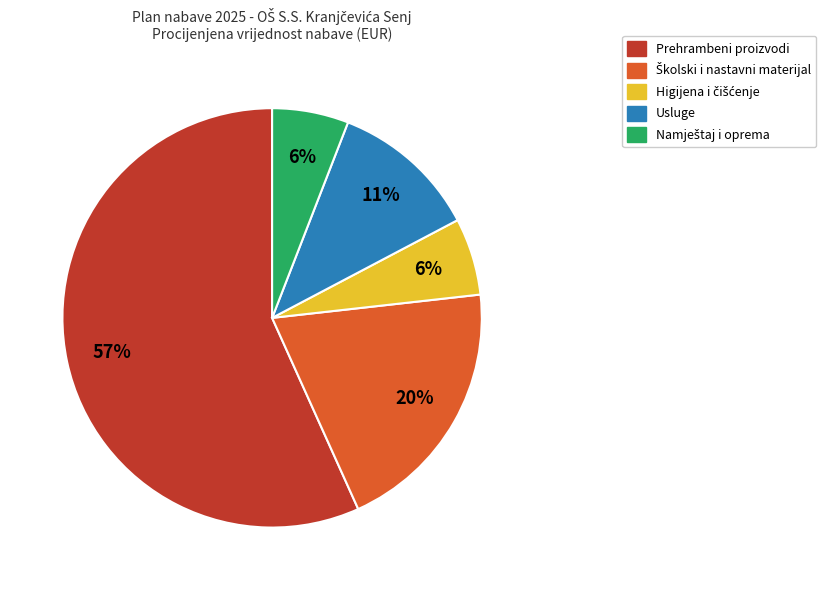

To the nearest percent, what is the average slice percentage?

20%